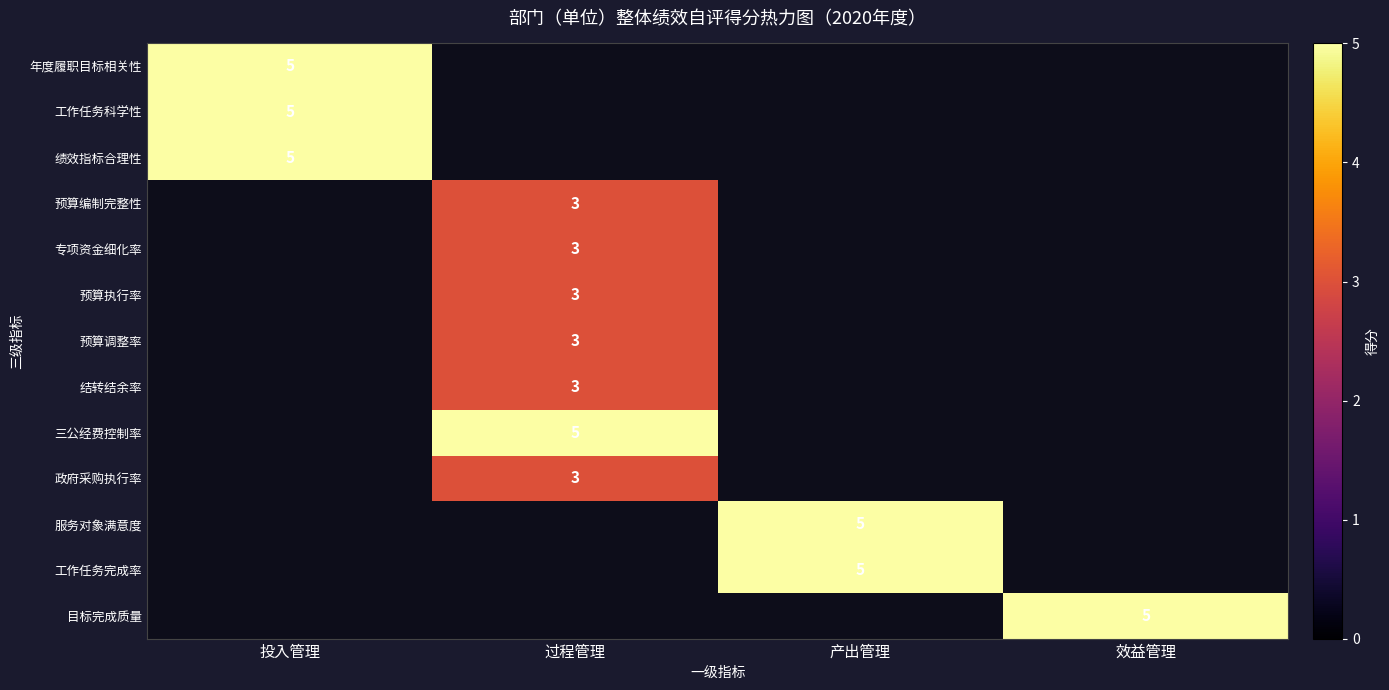

Which category has the highest value across all series?

投入管理